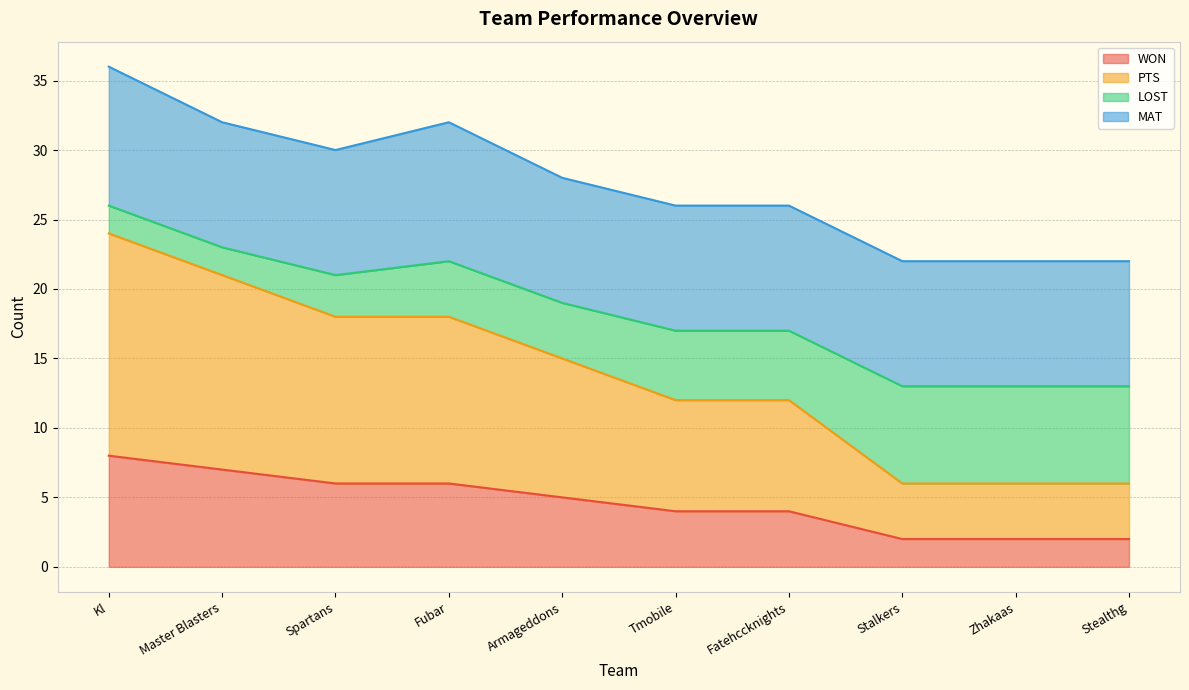

Which label corresponds to the smallest value in the chart?

Stalkers